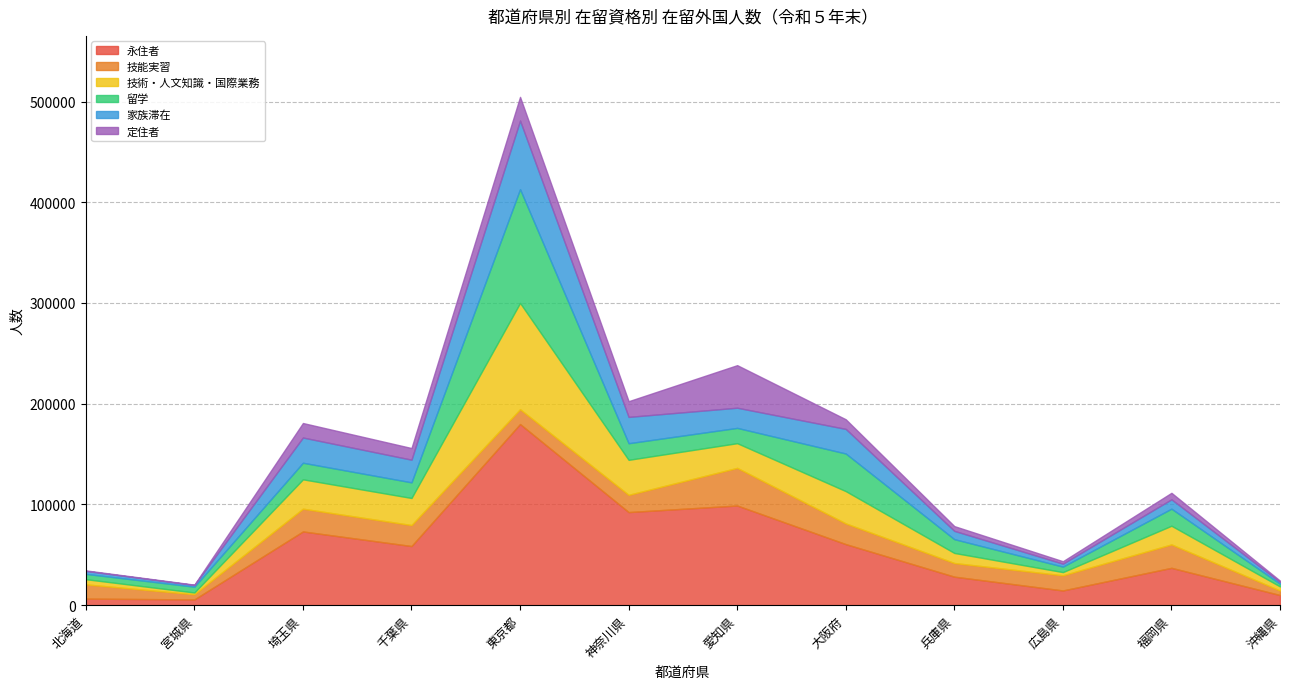

What position from the left is 広島県?

10